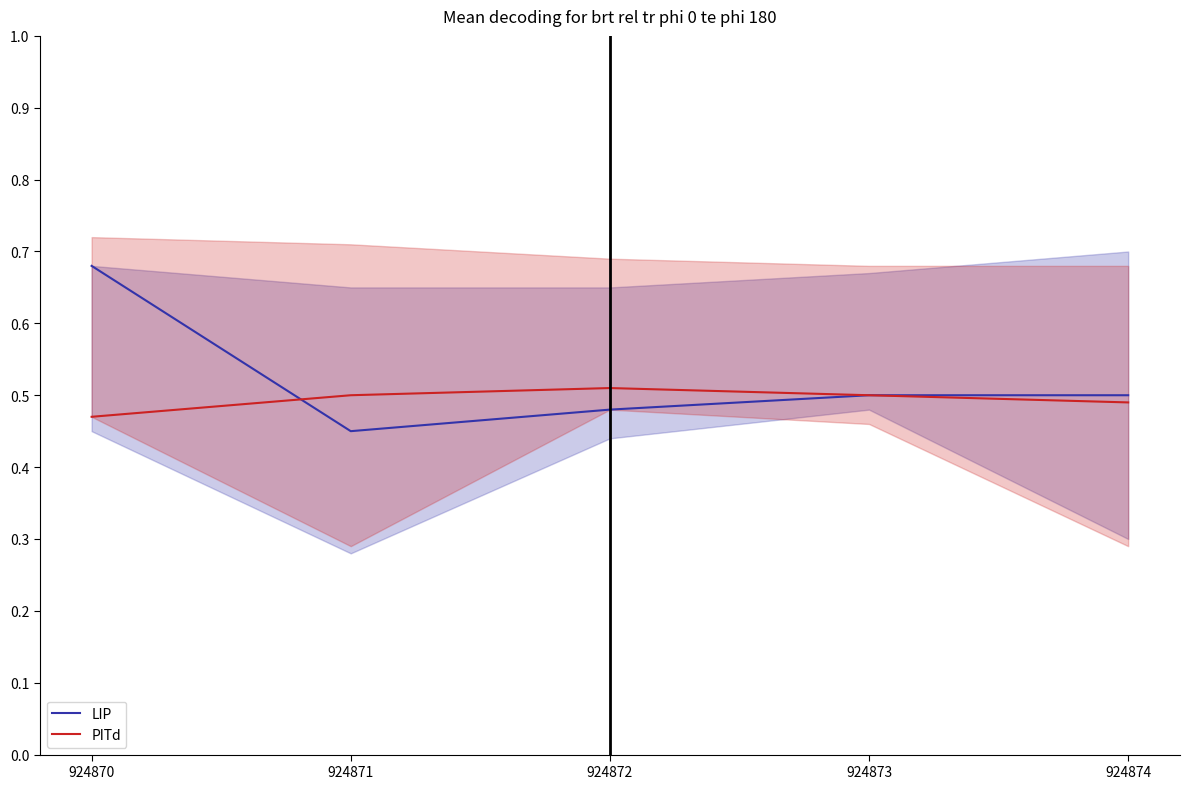

True or false: LIP and PITd intersect in this chart.

True